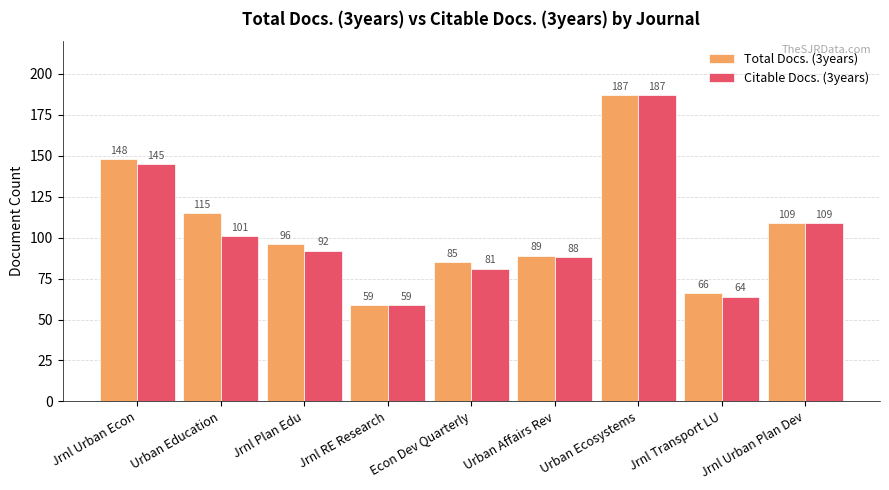

At which category does the chart reach its minimum across all series?

Jrnl RE Research